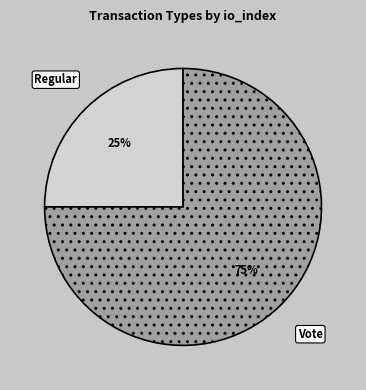

Combined, do Regular and Vote account for over 50%?

Yes